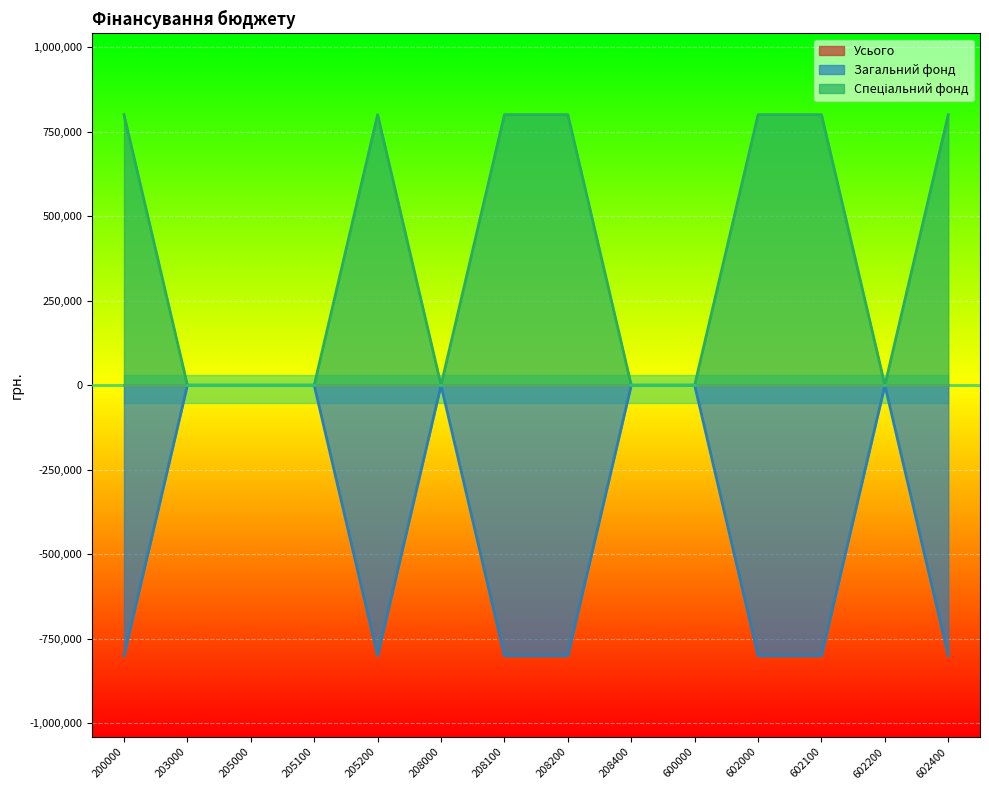

How many Загальний фонд values are between -800000 and 0?

14